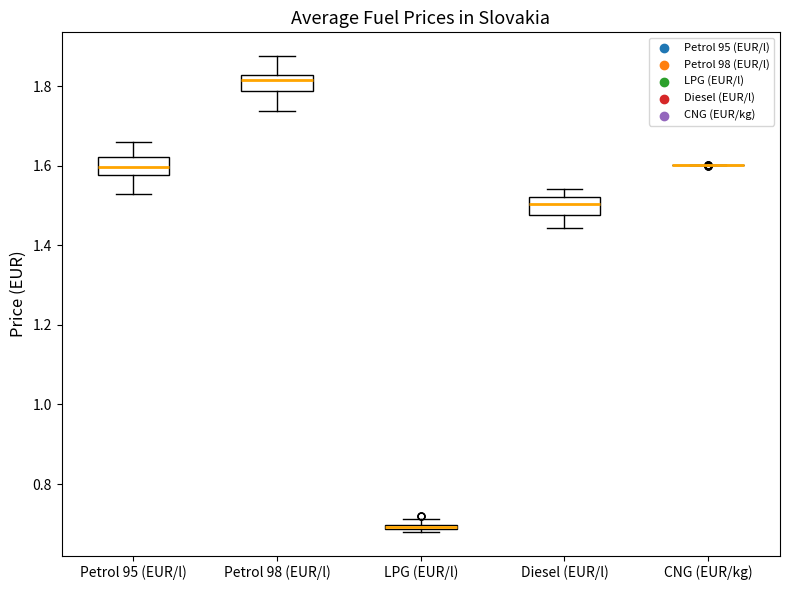

Where is the upper edge of the box for Petrol 98 (EUR/l) on the y-axis? The values are not printed on the chart, so give them approximately, as read against the axis.

1.82